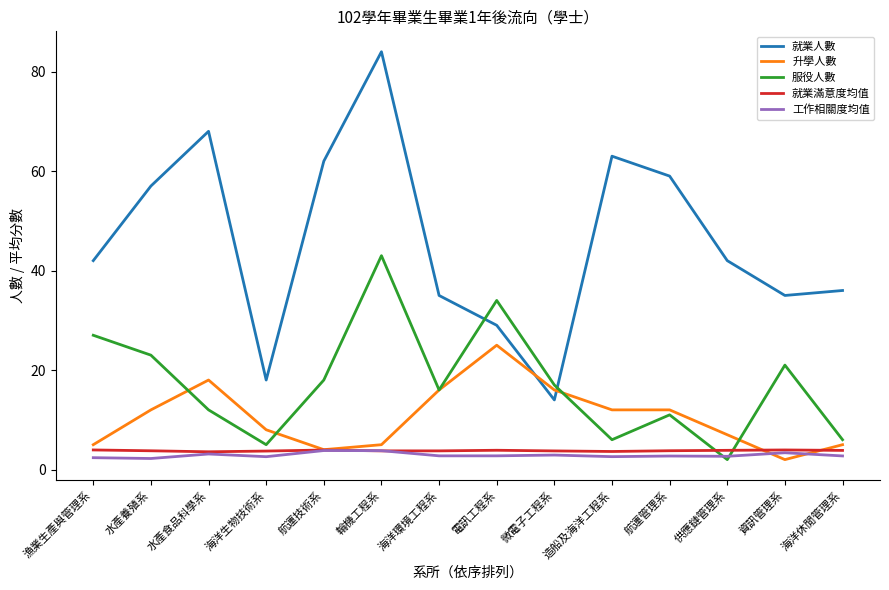

At which category does the chart reach its peak across all series?

輪機工程系